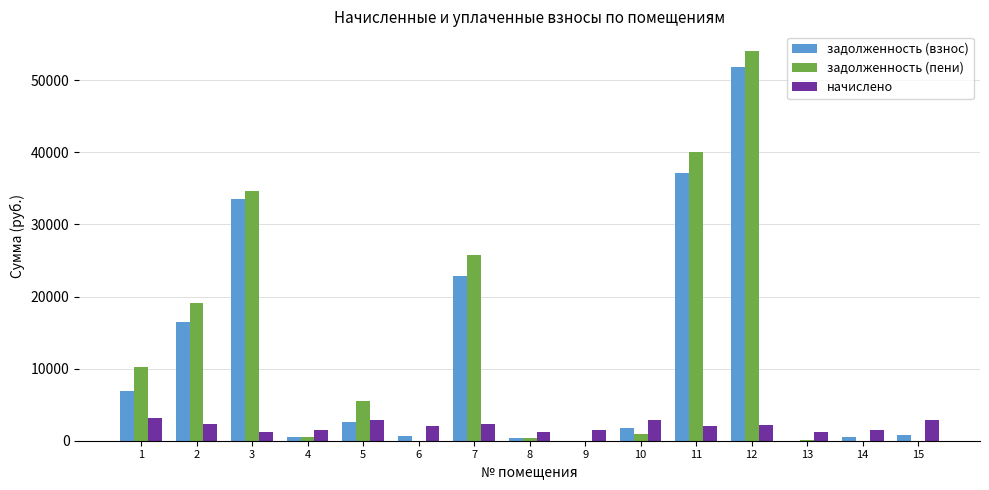

Are the bars grouped side by side (vs. stacked)?

Yes